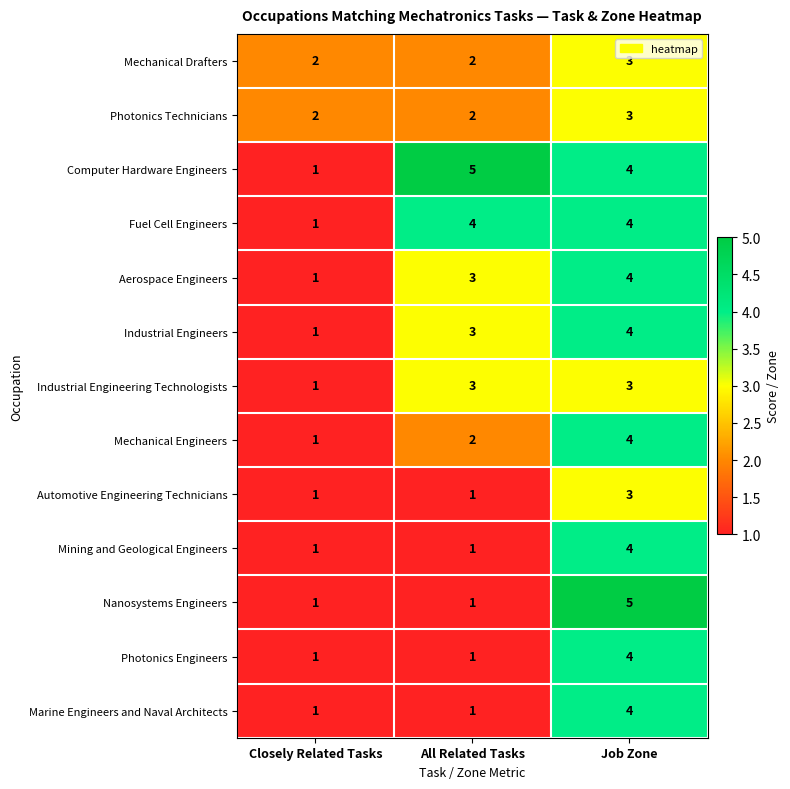

Between Closely Related Tasks and Job Zone, which series saw the biggest shift?

Nanosystems Engineers